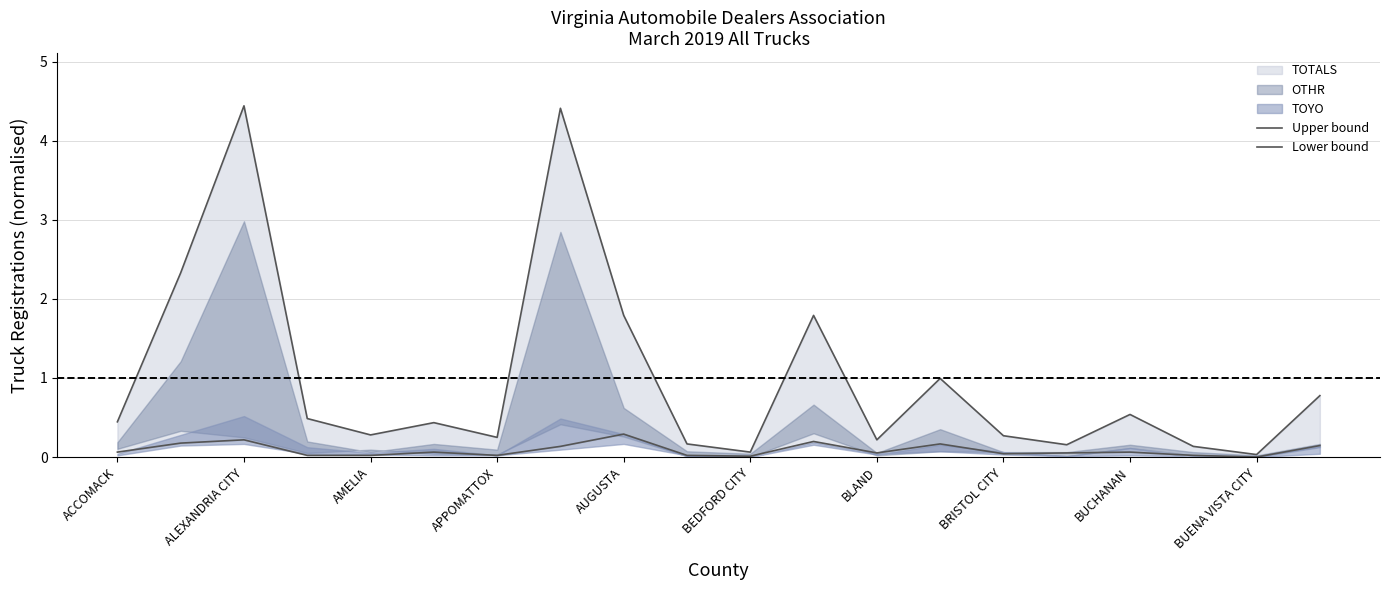

How many lines are shown in the chart?

2